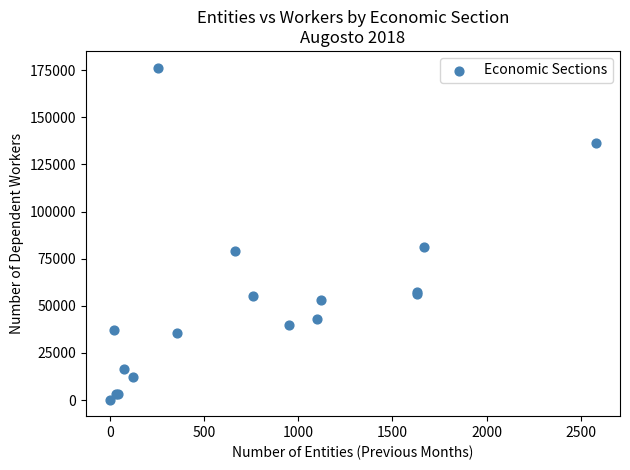

What Y value in the scatter plot is closest to 88348?

81204